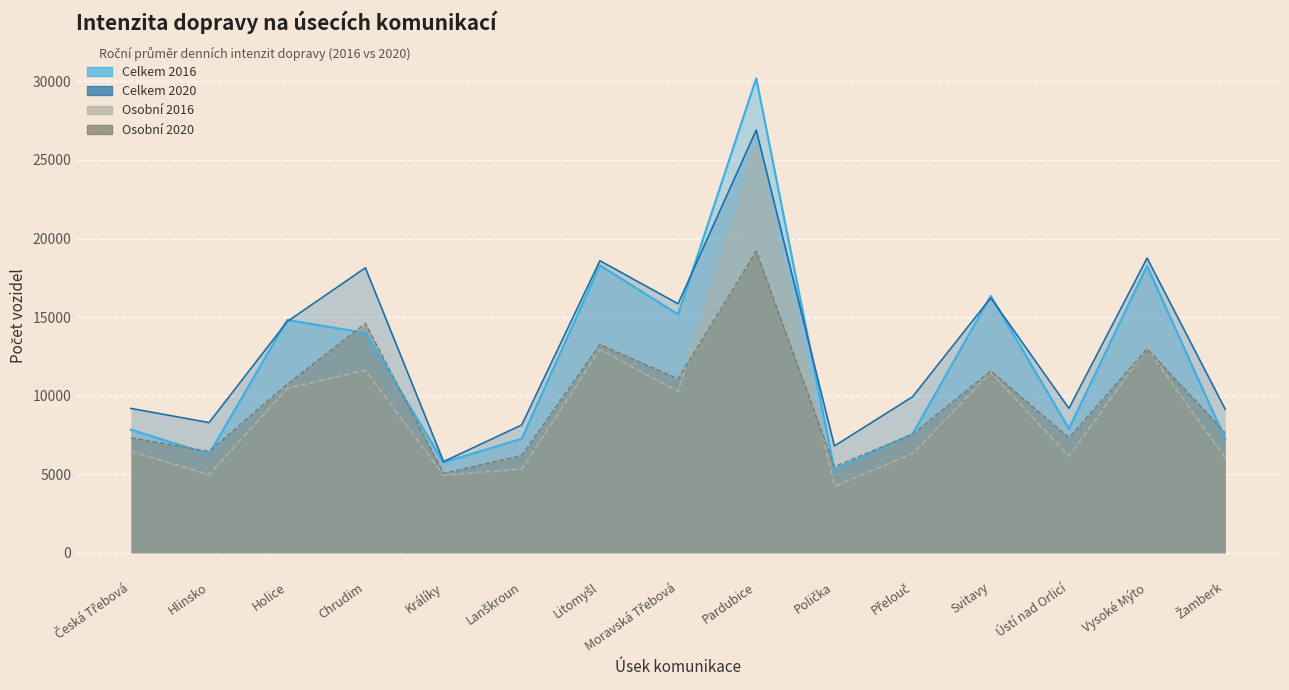

True or false: Celkem 2020 and Osobní 2020 intersect in this chart.

False